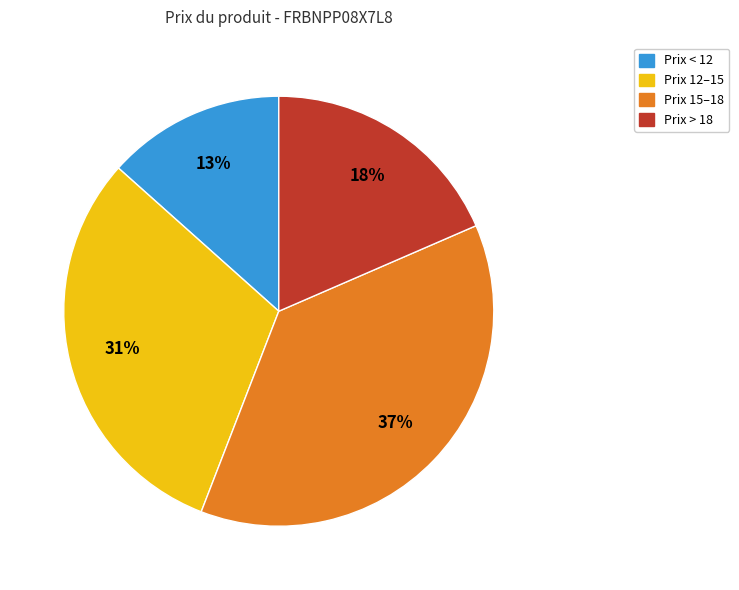

True or false: Prix 12–15 accounts for 31% of the total.

True